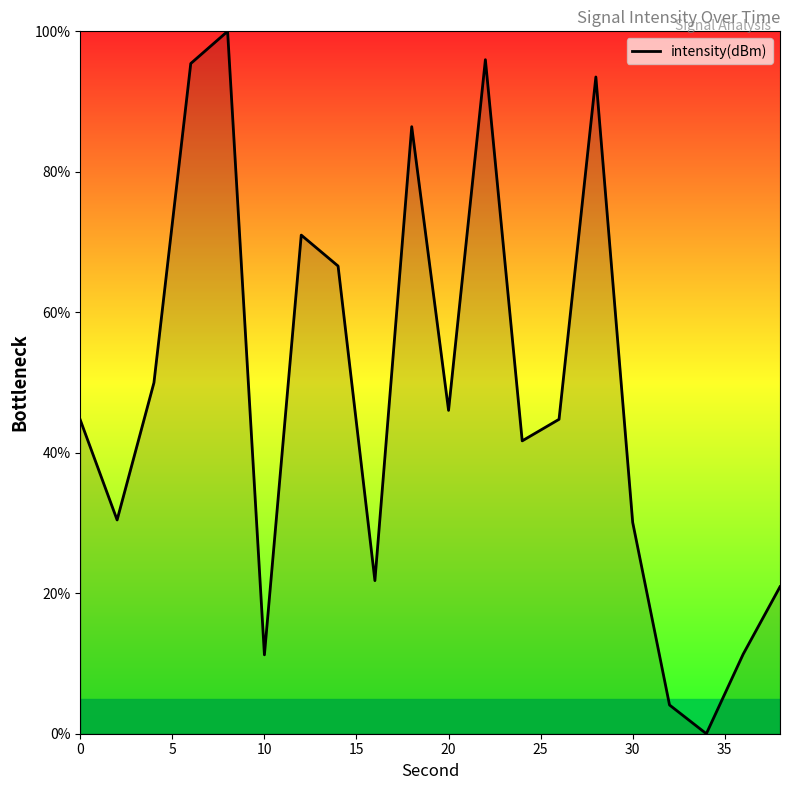

True or false: the data has more than 1 interior local peaks.

True